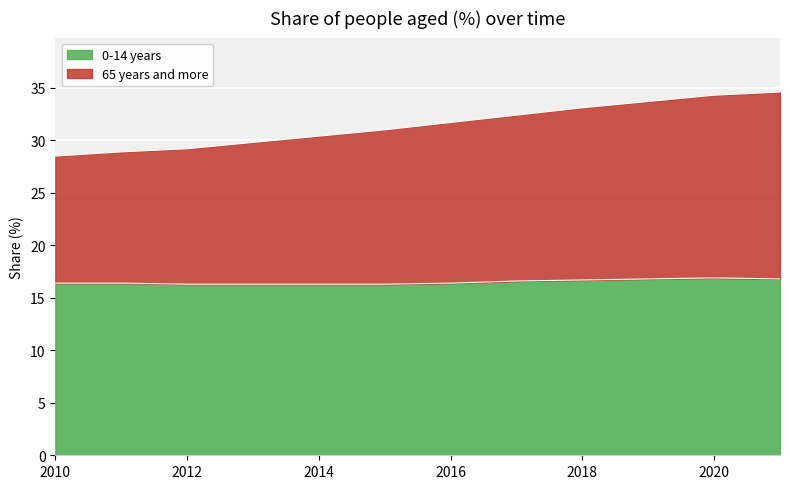

Which label corresponds to the smallest value in the chart?

2012